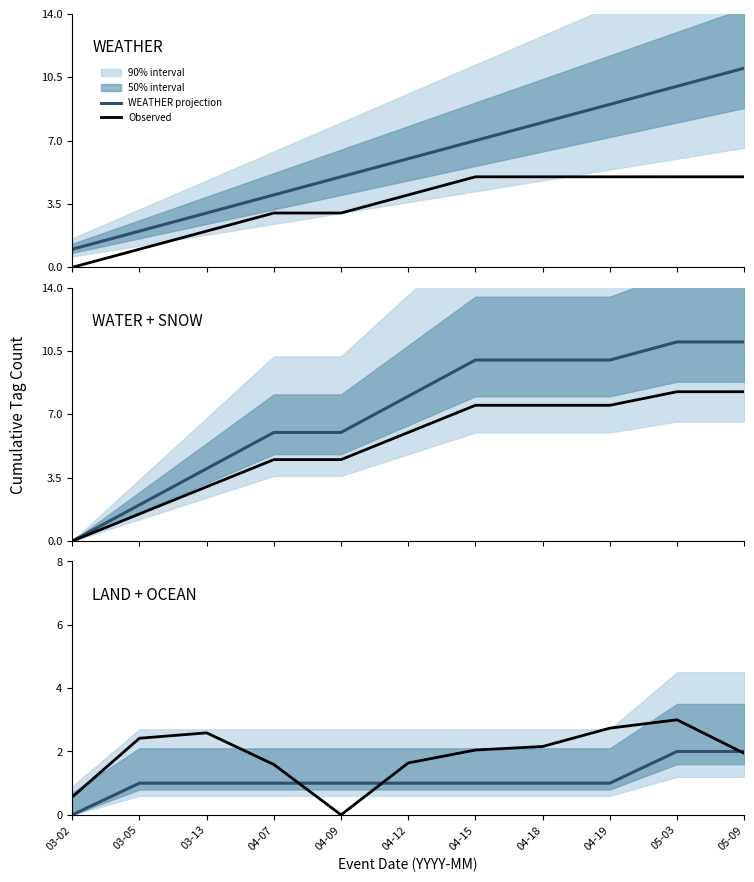

What is the average value of the WEATHER projection series?

6.0